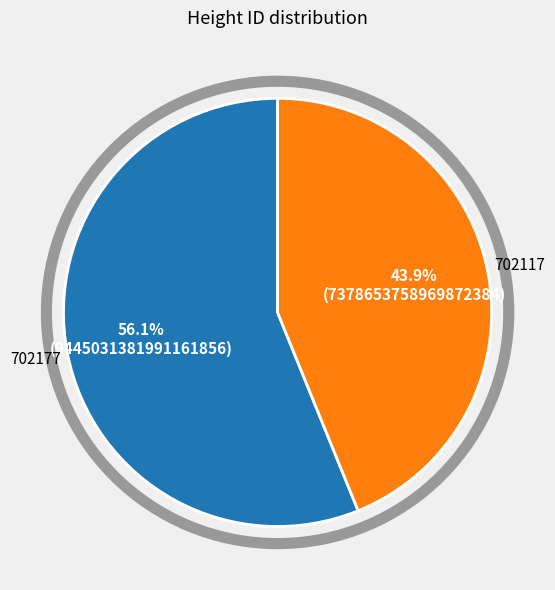

Is 702177 the majority of the pie?

Yes